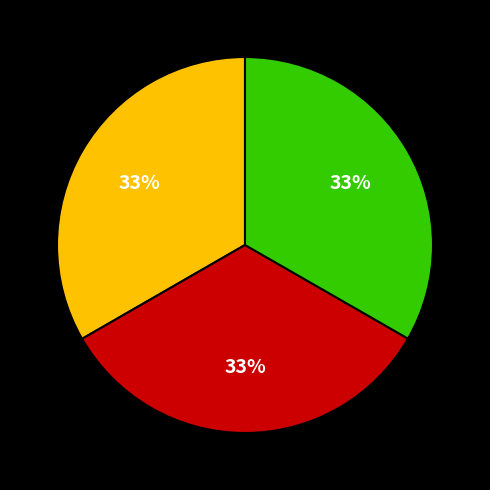

To the nearest percent, what is the average slice percentage?

33%